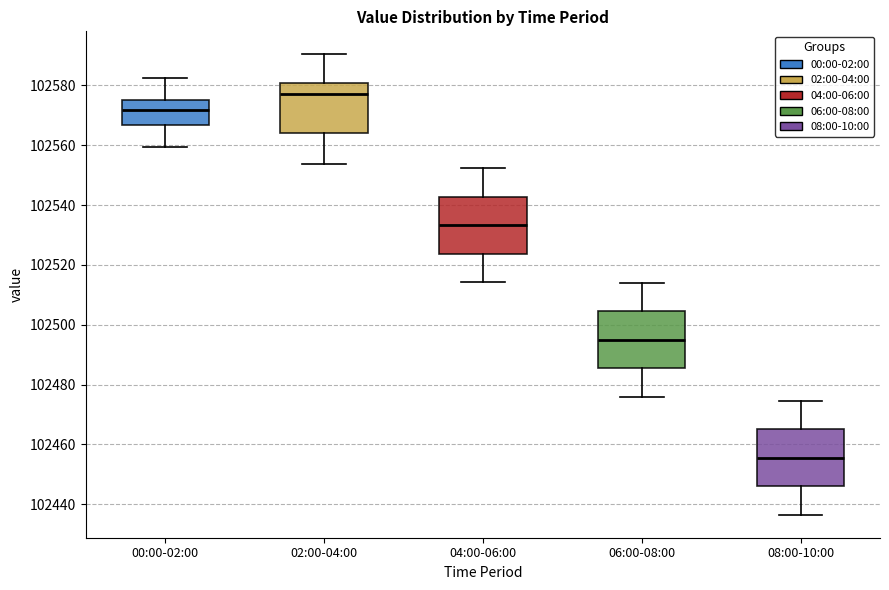

Where is the lower edge of the box for 06:00-08:00 on the y-axis? The values are not printed on the chart, so give them approximately, as read against the axis.

102486